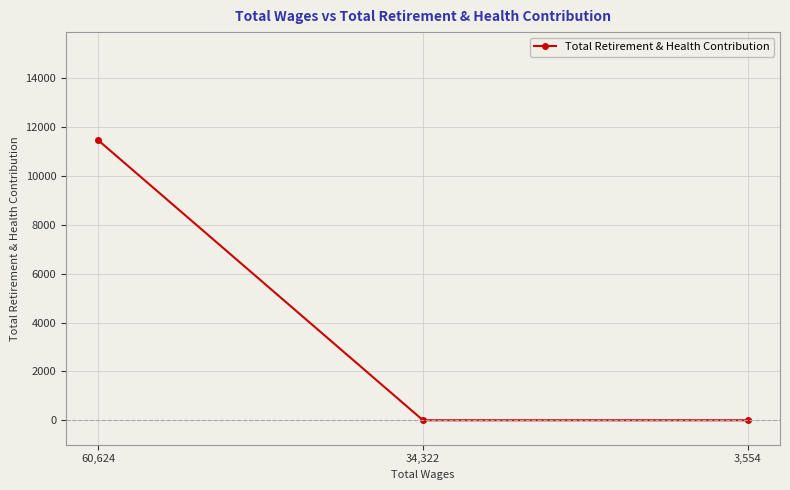

Does the chart have visible grid lines?

Yes